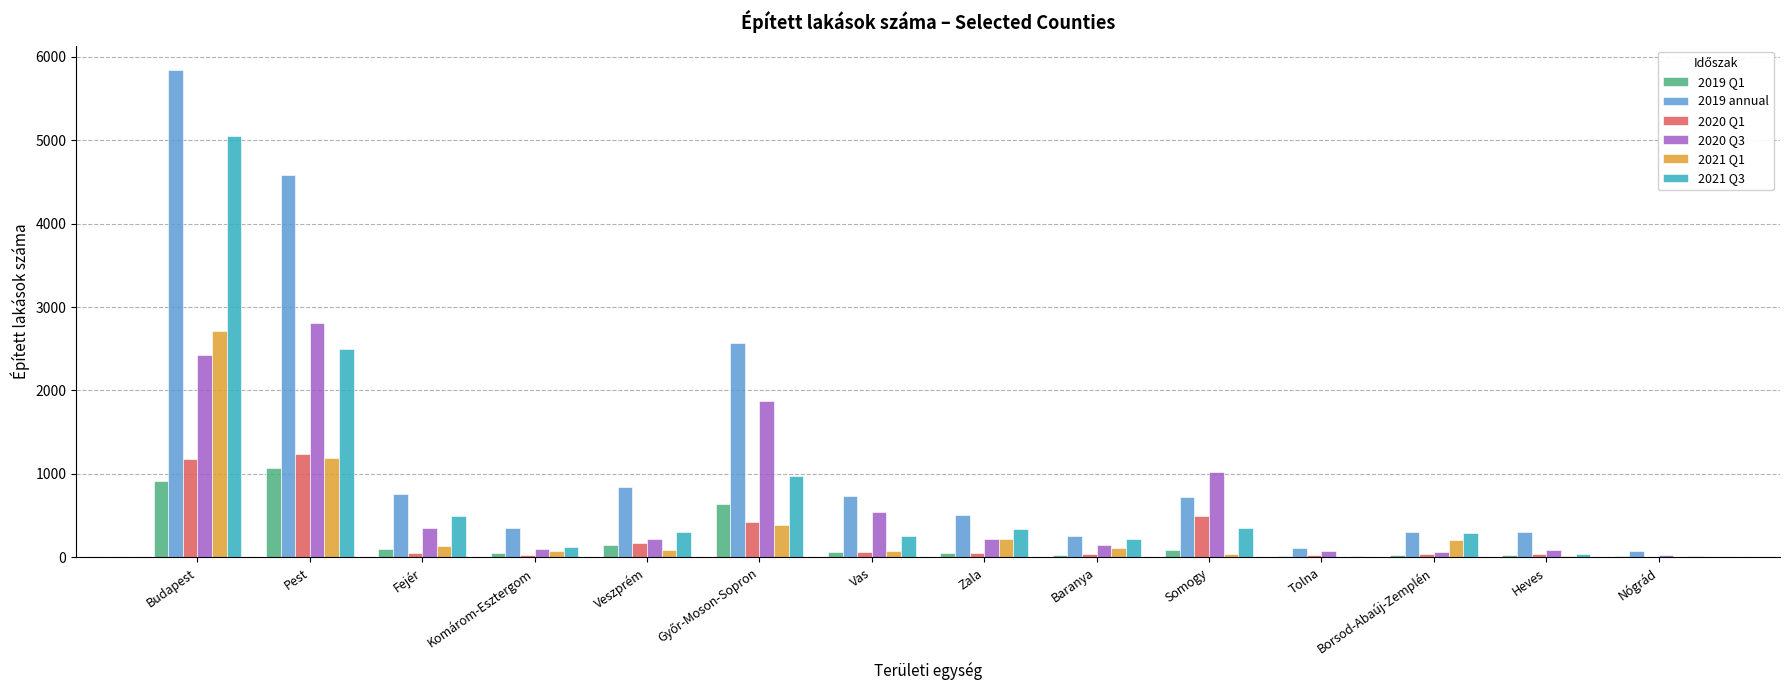

How many groups of bars are there?

14